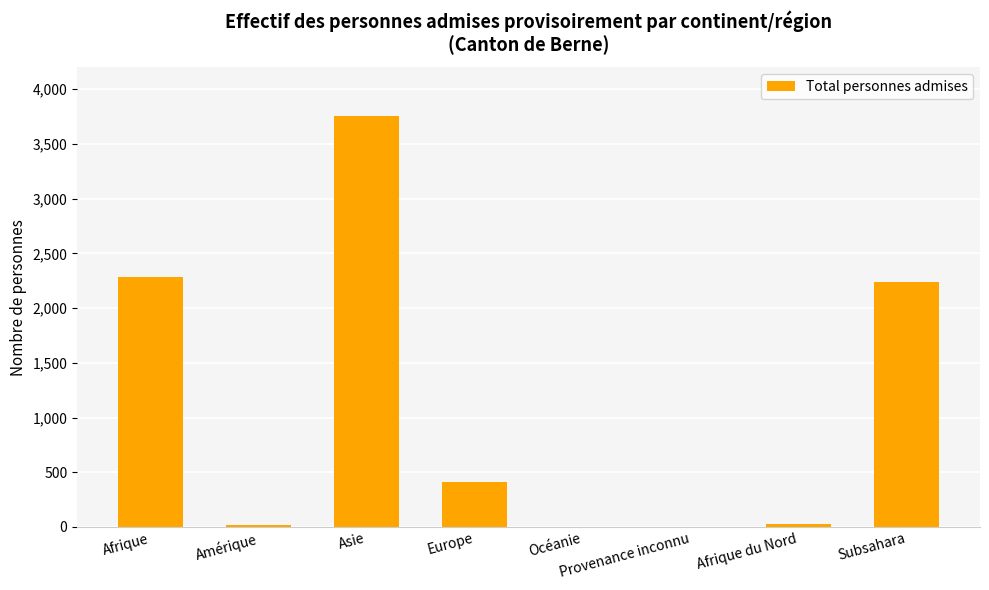

Where does the data first go above 407?

Afrique